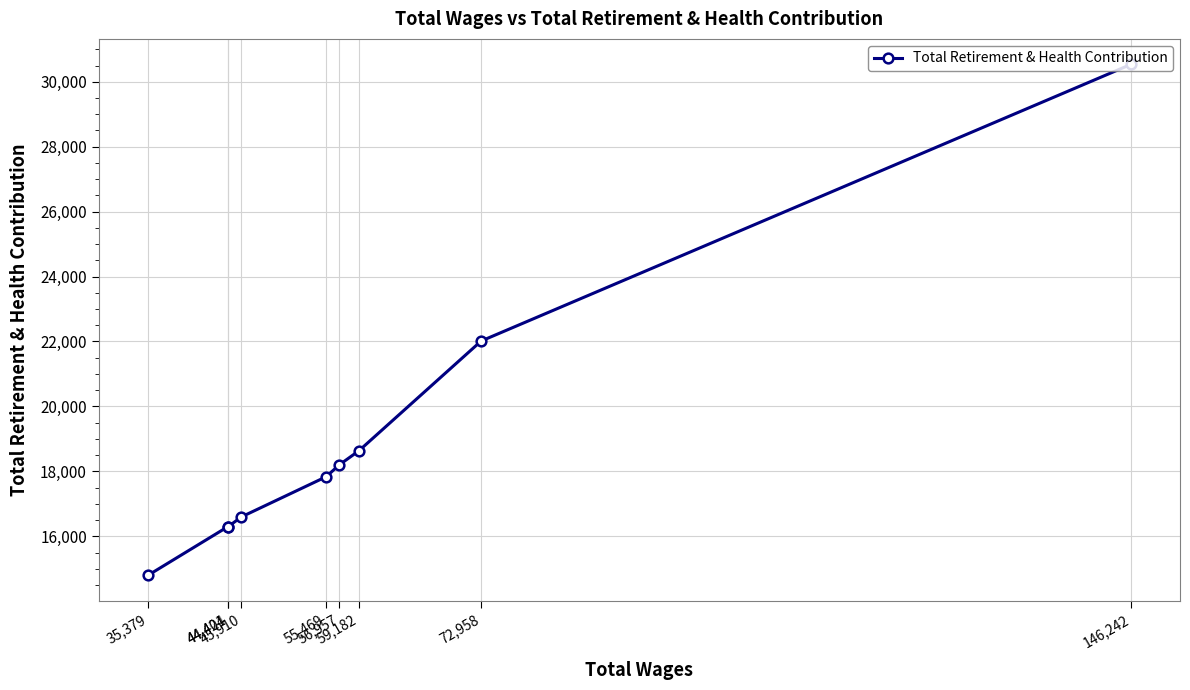

What is the value of the 5th point from the left?

17833